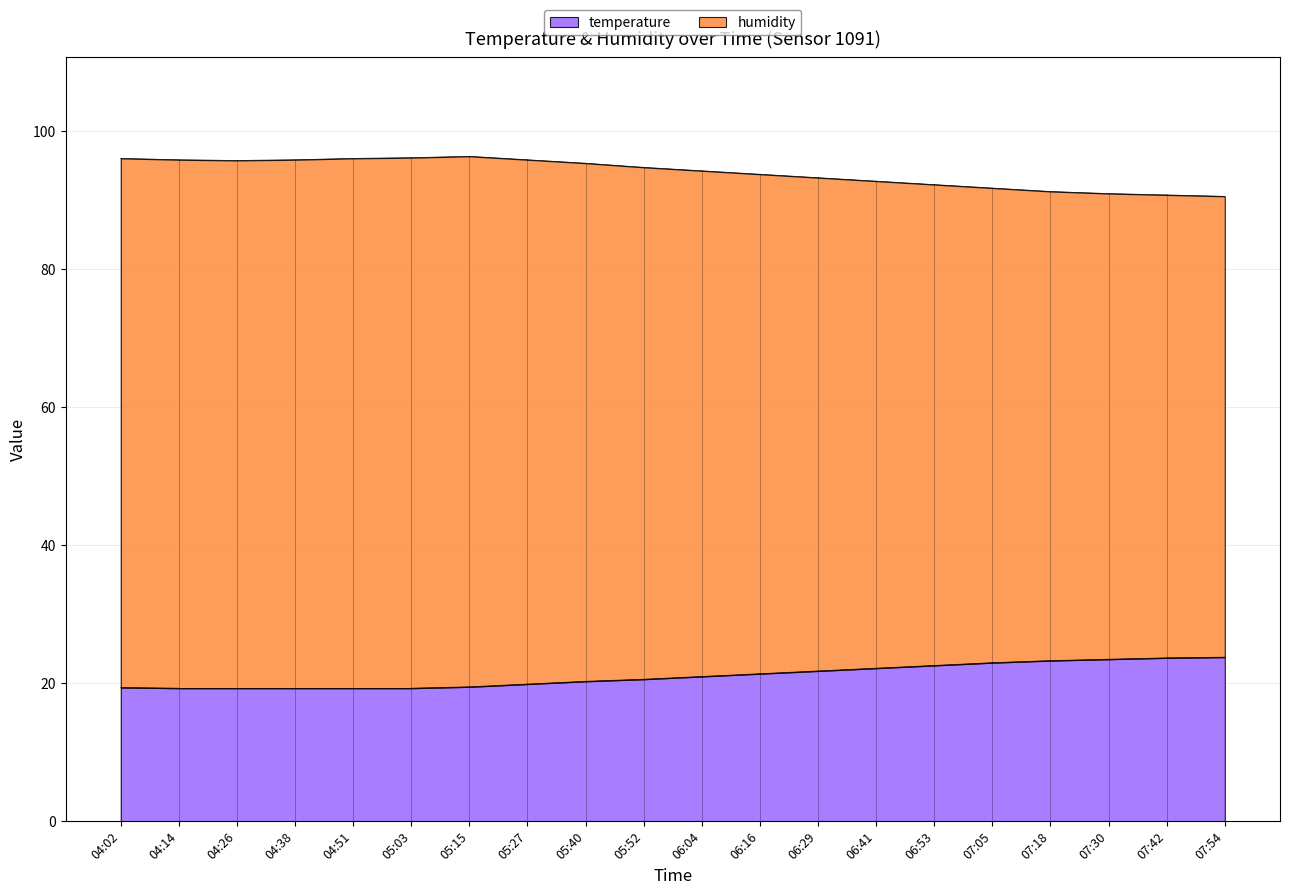

True or false: humidity has more than 0 points higher than both neighbors.

False